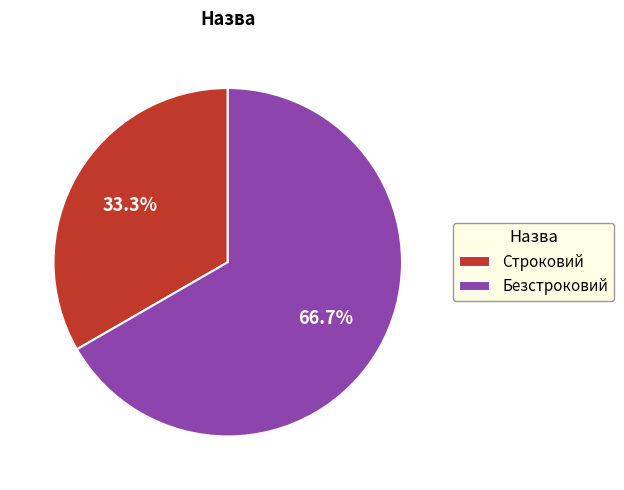

What is the largest slice in the pie chart?

Безстроковий